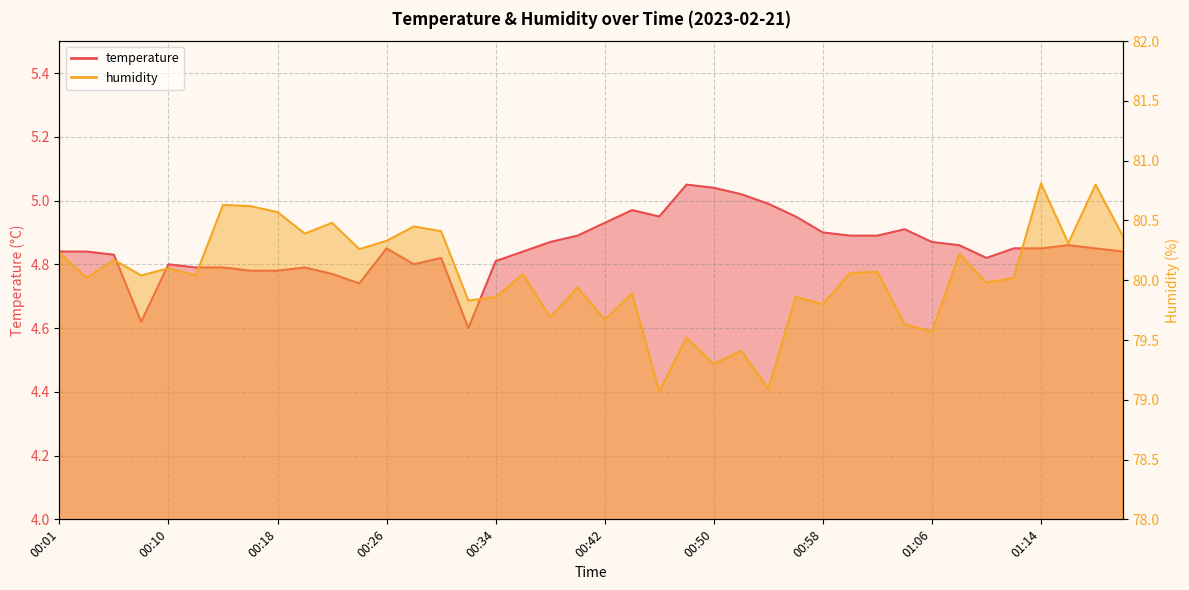

Which series has the largest range (max minus min)?

humidity